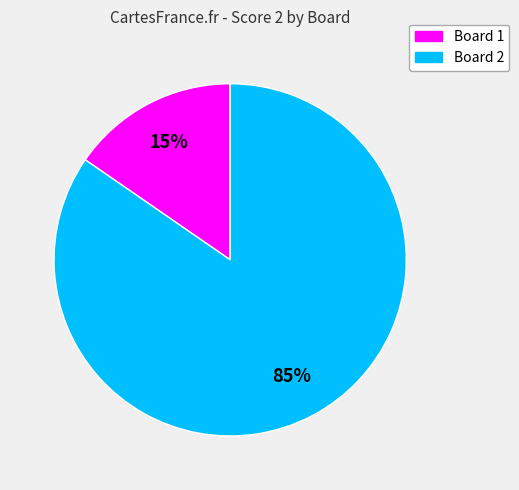

How many slices are in this pie chart?

2